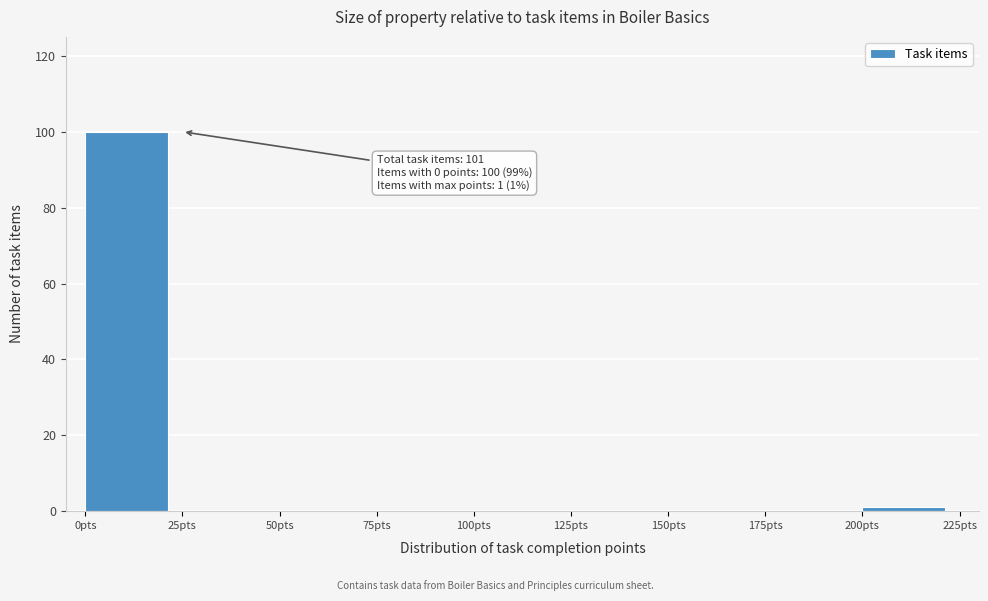

Over which range of the x-axis is the bar tallest?

0 to 25